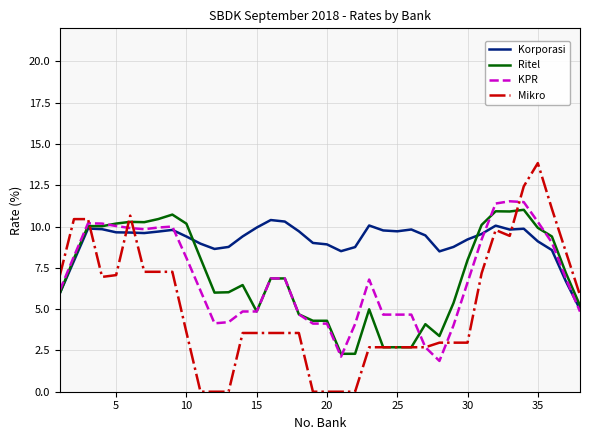

Which series ends up on top after the final intersection of Mikro and Ritel?

Mikro